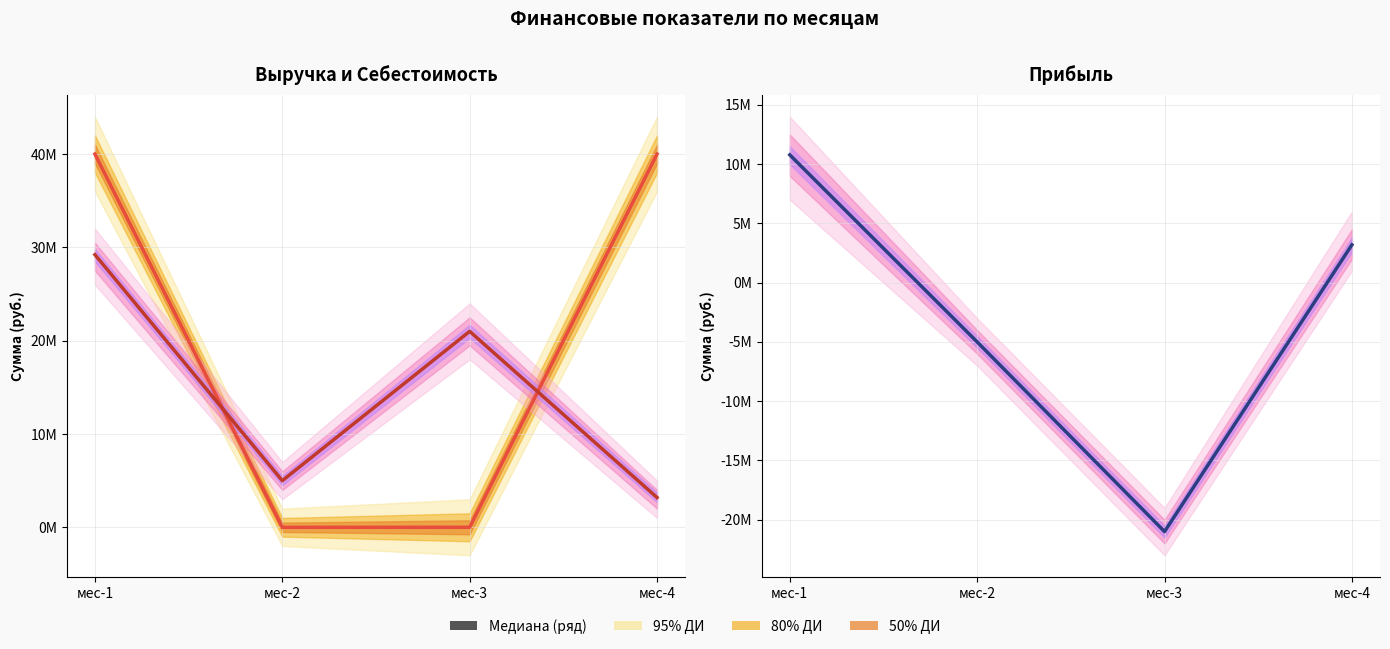

At which label does Себест reach its minimum?

мес-4